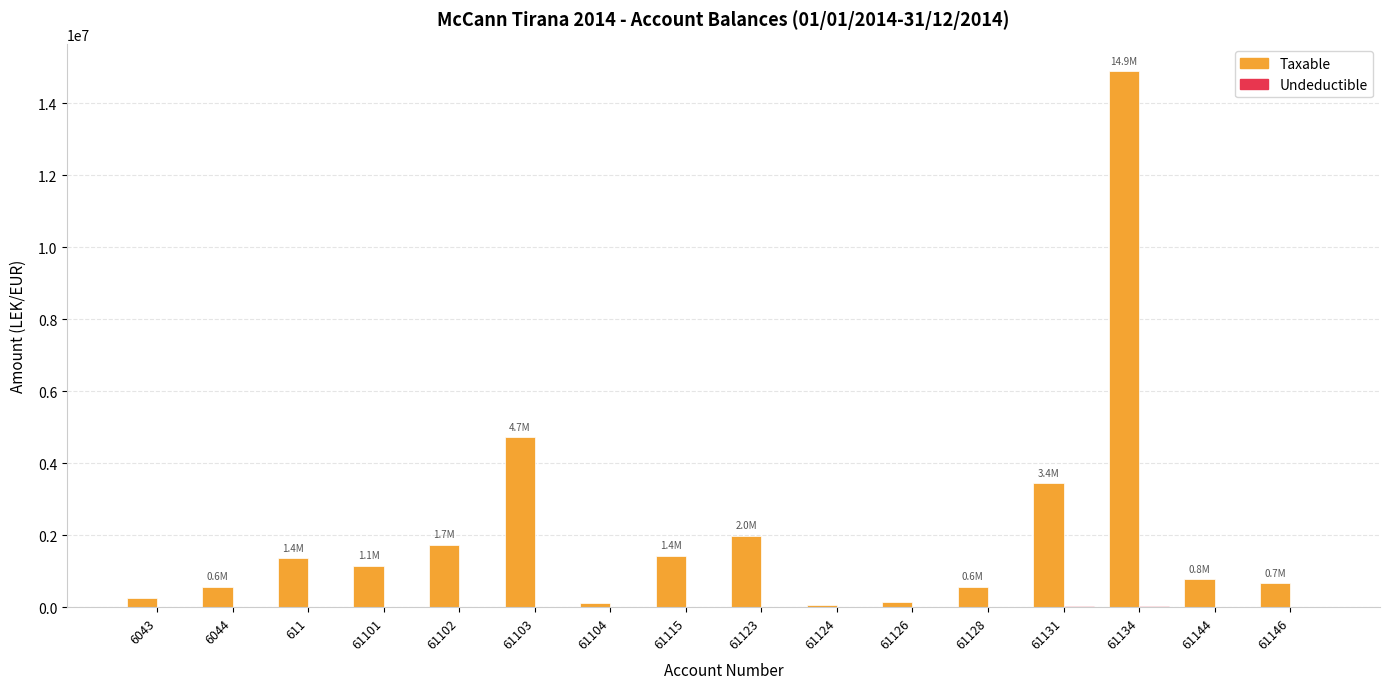

The value of Taxable at 61102 is 2624552.8. True or false?

False